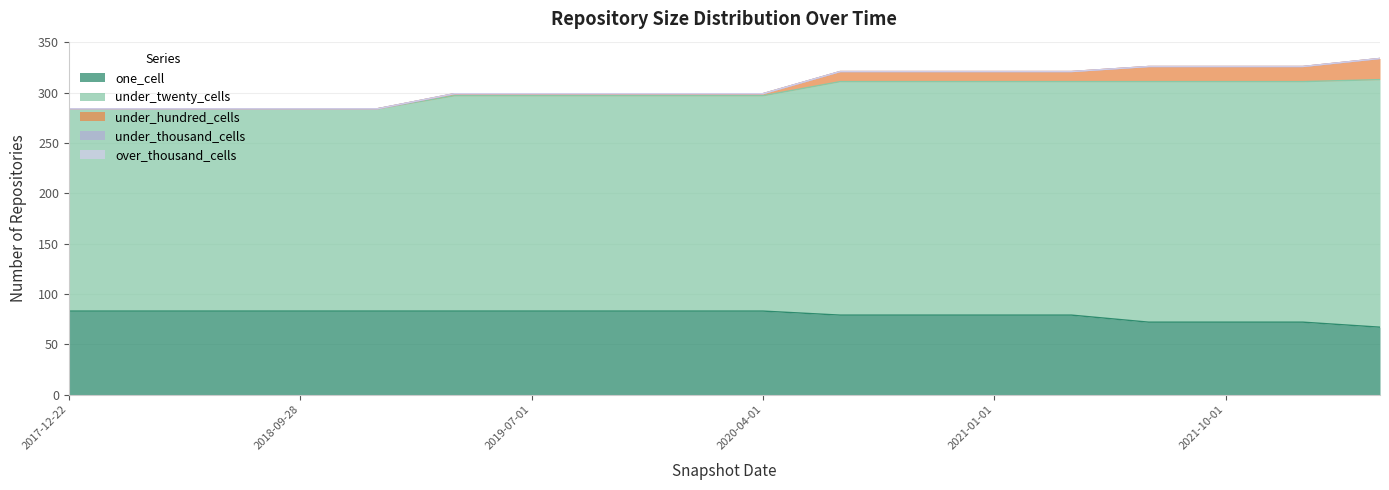

Is the value of under_hundred_cells at 2017-12-22 greater than the value of one_cell at 2017-12-22?

No